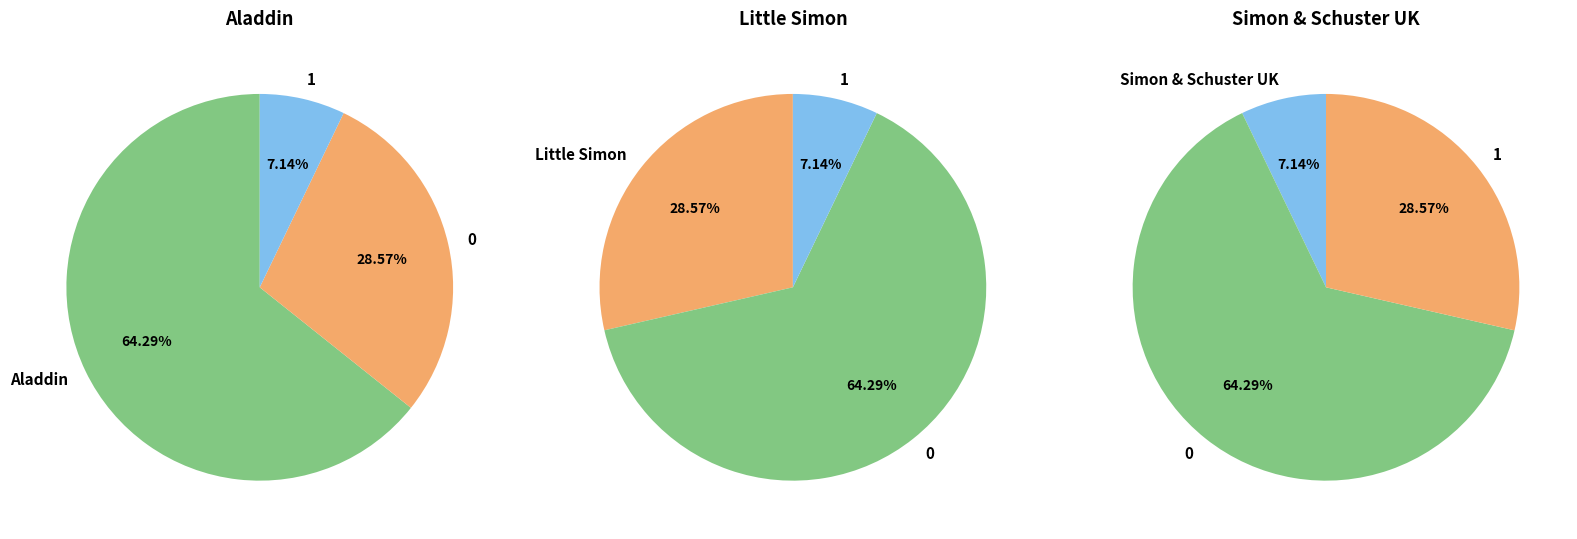

Is Simon & Schuster UK the majority of the pie?

No